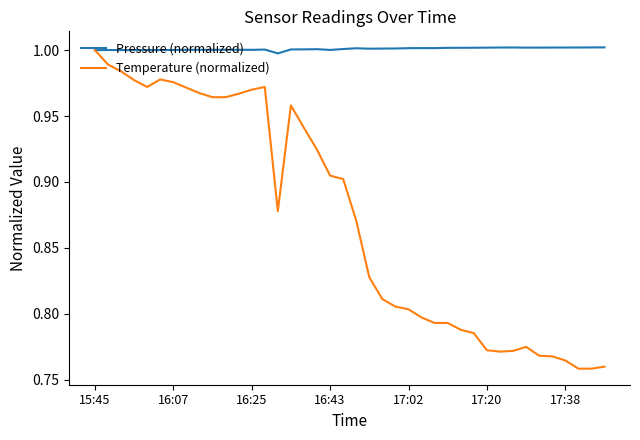

Which series has the widest spread of values?

Temperature (normalized)